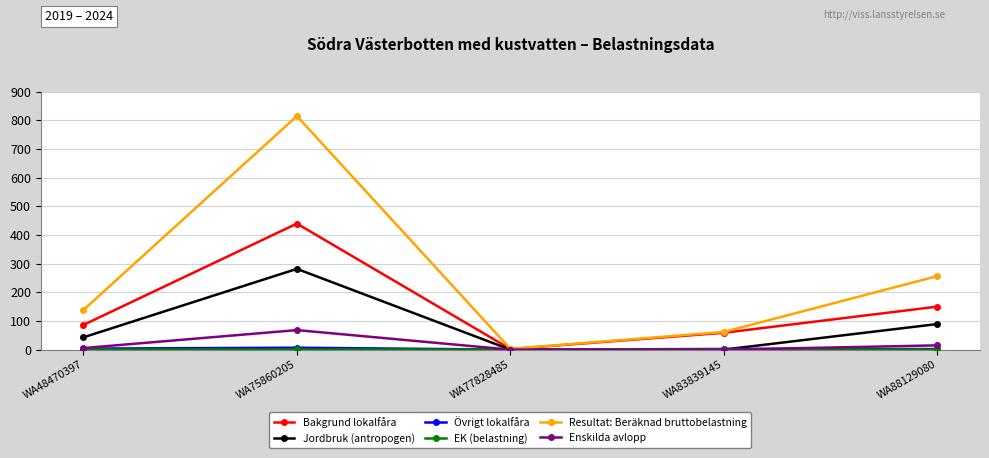

Is it true that Jordbruk (antropogen) equals 25.7 at WA88129080?

False